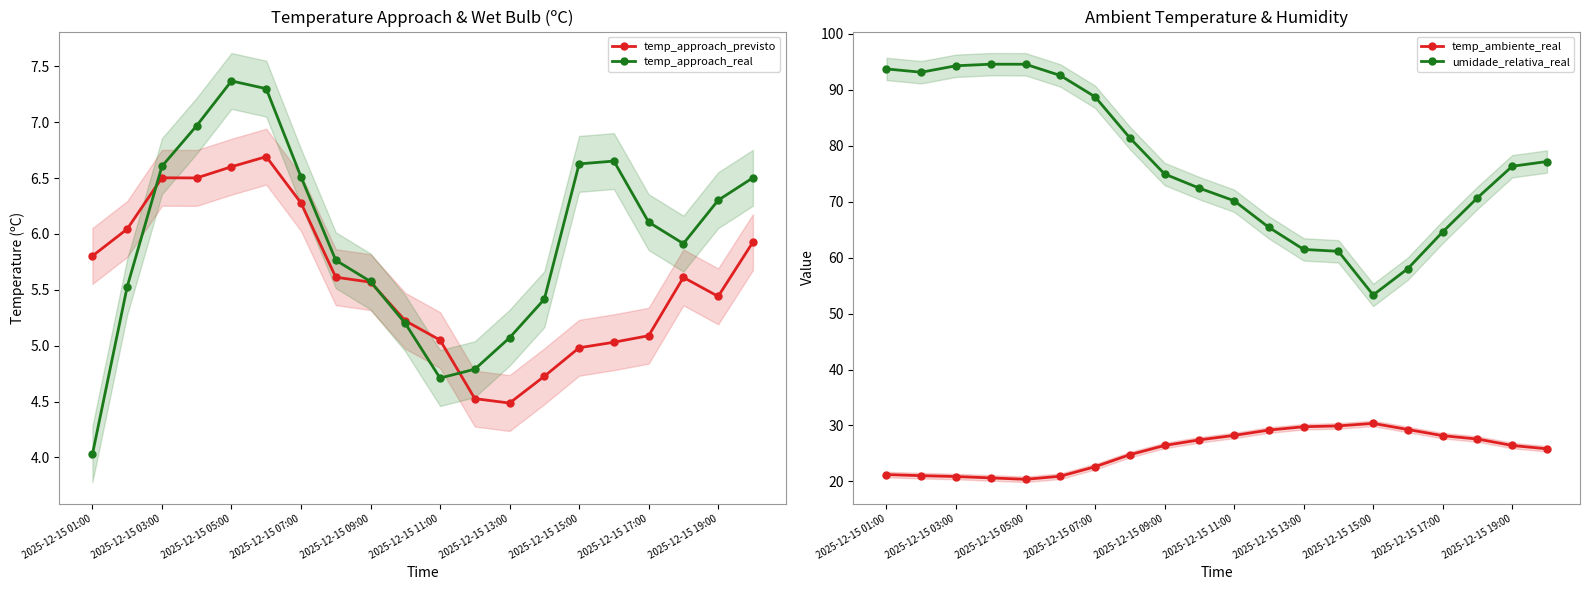

Reading left to right, what are all the values shown in this chart?

temp_approach_previsto: 5.8	6.0	6.5	6.5	6.6	6.7	6.3	5.6	5.6	5.2	5.0	4.5	4.5	4.7	5.0	5.0	5.1	5.6	5.4	5.9
temp_approach_real: 4.0	5.5	6.6	7.0	7.4	7.3	6.5	5.8	5.6	5.2	4.7	4.8	5.1	5.4	6.6	6.7	6.1	5.9	6.3	6.5
temp_ambiente_real: 21.2	21.0	20.9	20.6	20.4	20.9	22.6	24.8	26.4	27.4	28.2	29.2	29.8	29.9	30.4	29.3	28.2	27.6	26.4	25.8
umidade_relativa_real: 93.7	93.2	94.3	94.6	94.6	92.6	88.8	81.4	75.0	72.4	70.2	65.4	61.5	61.1	53.3	58.1	64.6	70.7	76.3	77.2